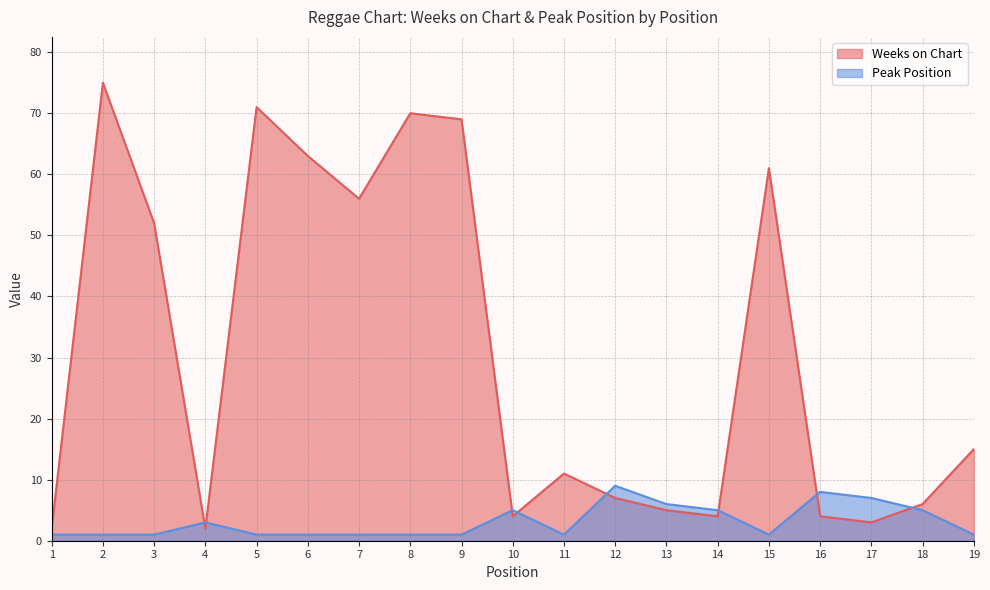

What is the difference between the maximum and minimum values in the Weeks on Chart series?

73